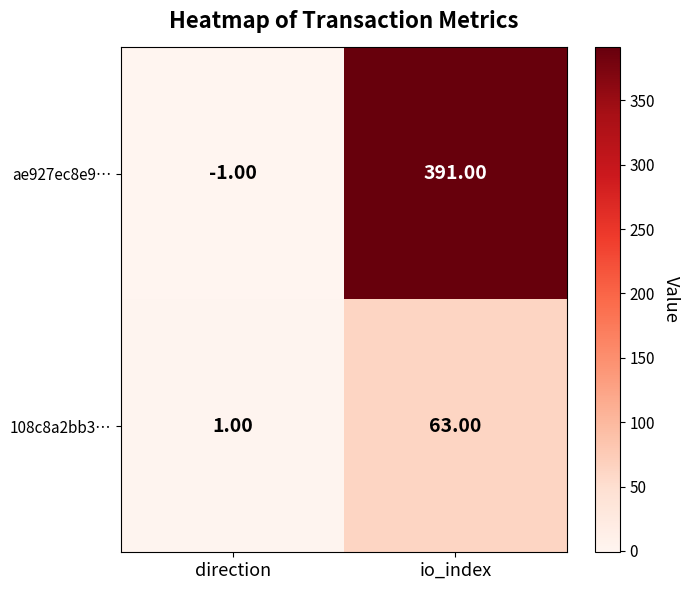

At how many categories does at least one series exceed 262?

1